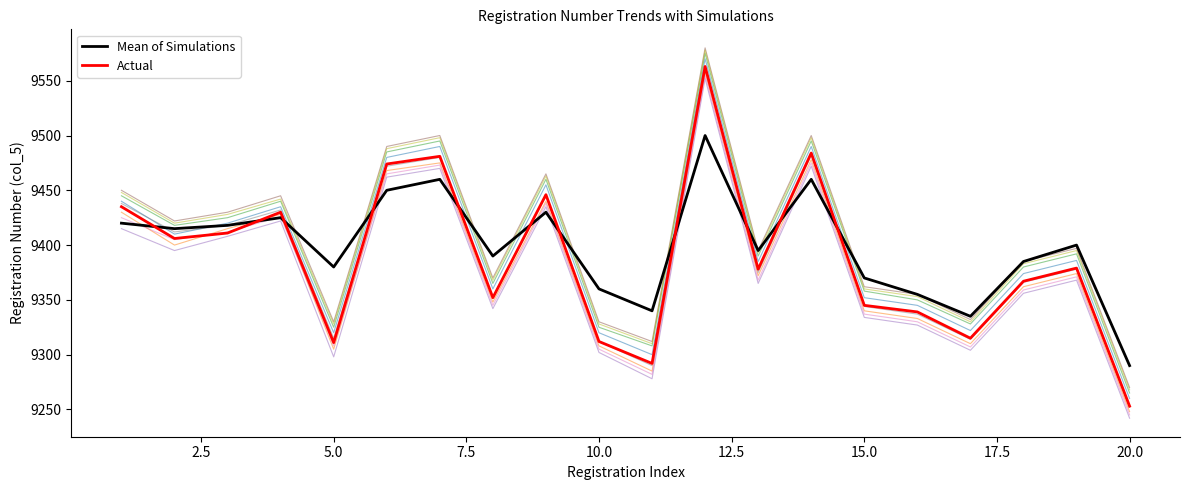

True or false: Mean of Simulations has a value of 9360 at 10.0.

True